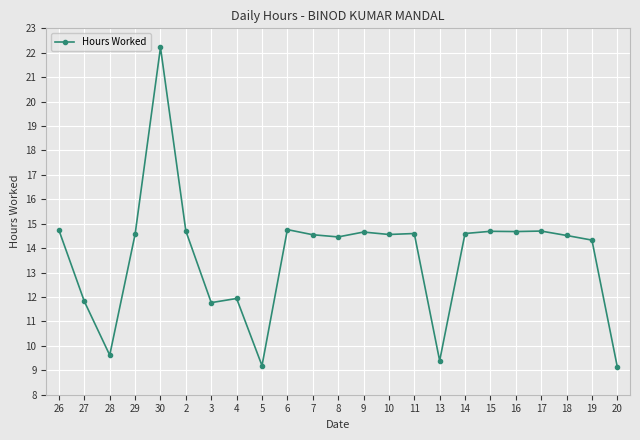

What is the approximate value at 7?

14.6